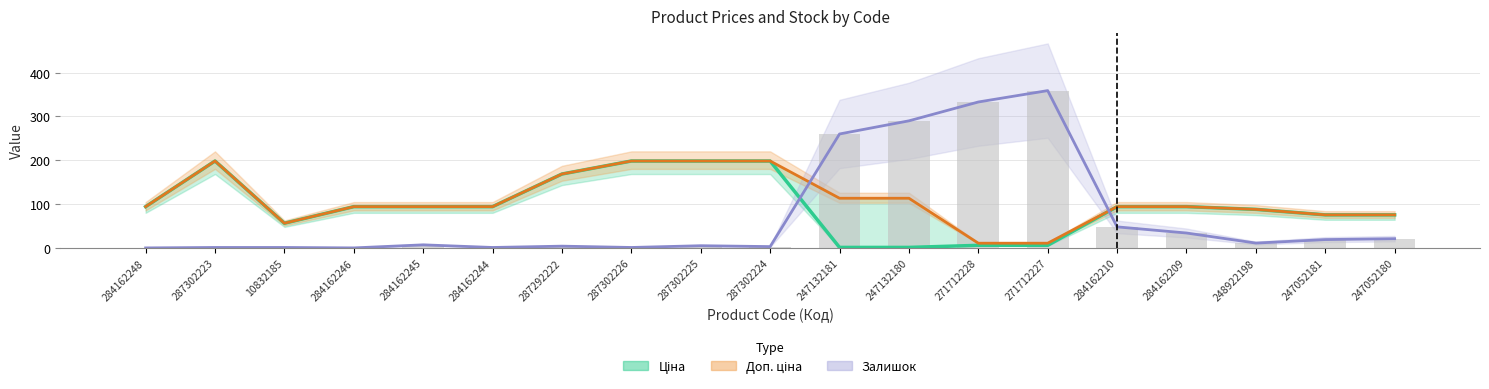

Where does the Ціна series first go above 94?

284162248